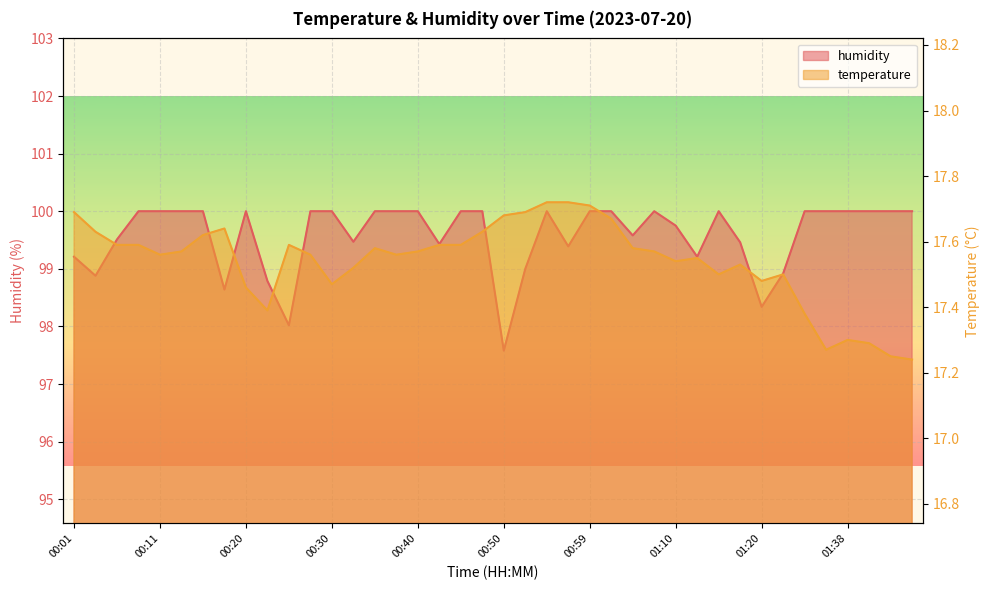

Reading left to right, extract all data points from this chart.

temperature: 17.7	17.6	17.6	17.6	17.6	17.6	17.6	17.6	17.5	17.4	17.6	17.6	17.5	17.5	17.6	17.6	17.6	17.6	17.6	17.6	17.7	17.7	17.7	17.7	17.7	17.7	17.6	17.6	17.5	17.6	17.5	17.5	17.5	17.5	17.4	17.3	17.3	17.3	17.2	17.2
humidity: 99.2	98.9	99.5	100.0	100.0	100.0	100.0	98.6	100.0	98.8	98.0	100.0	100.0	99.5	100.0	100.0	100.0	99.4	100.0	100.0	97.6	99.0	100.0	99.4	100.0	100.0	99.6	100.0	99.8	99.2	100.0	99.5	98.3	98.9	100.0	100.0	100.0	100.0	100.0	100.0